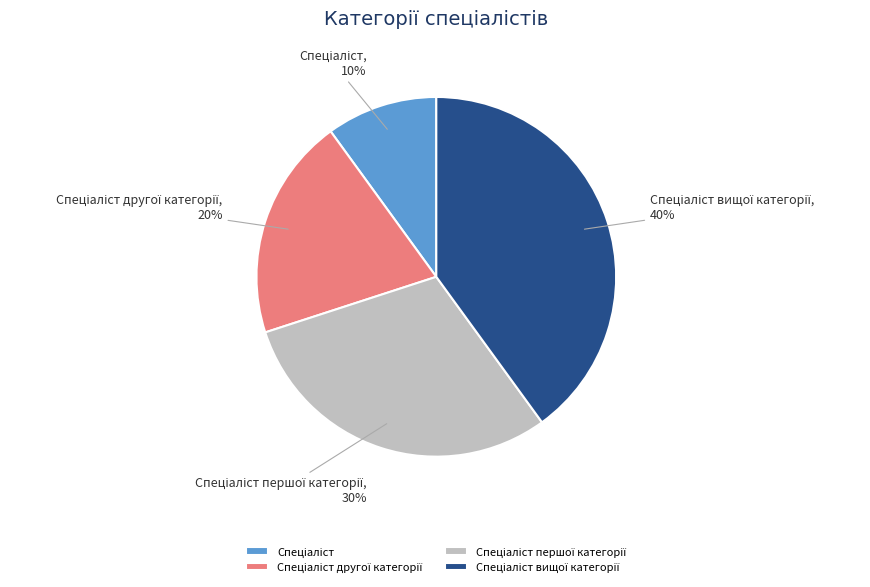

Is there a majority slice in this chart?

No